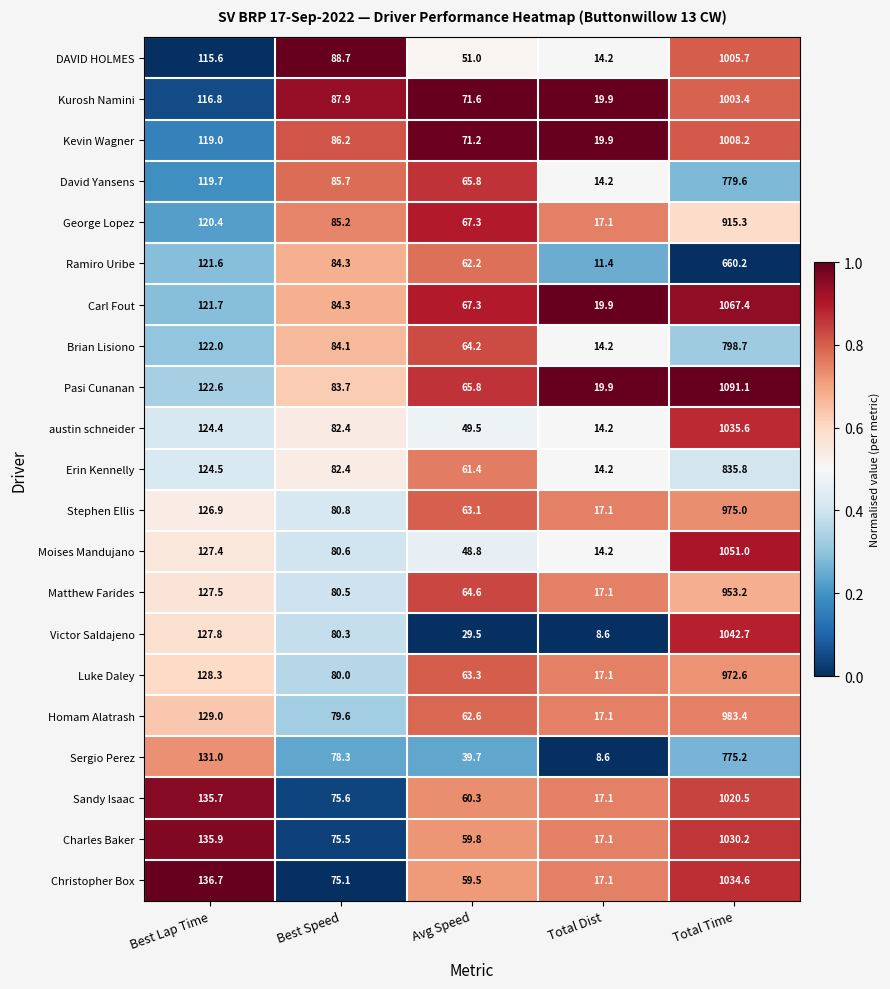

Is it true that Charles Baker equals 49.8 at Best Lap Time?

False